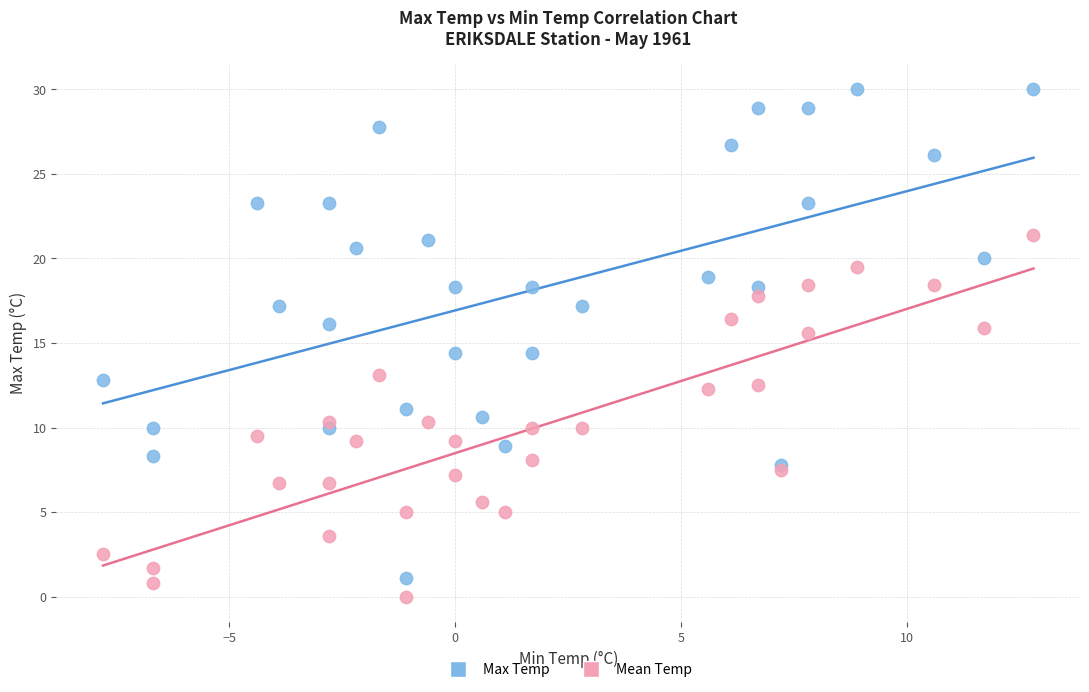

Which series contains the lowest Y value?

Mean Temp